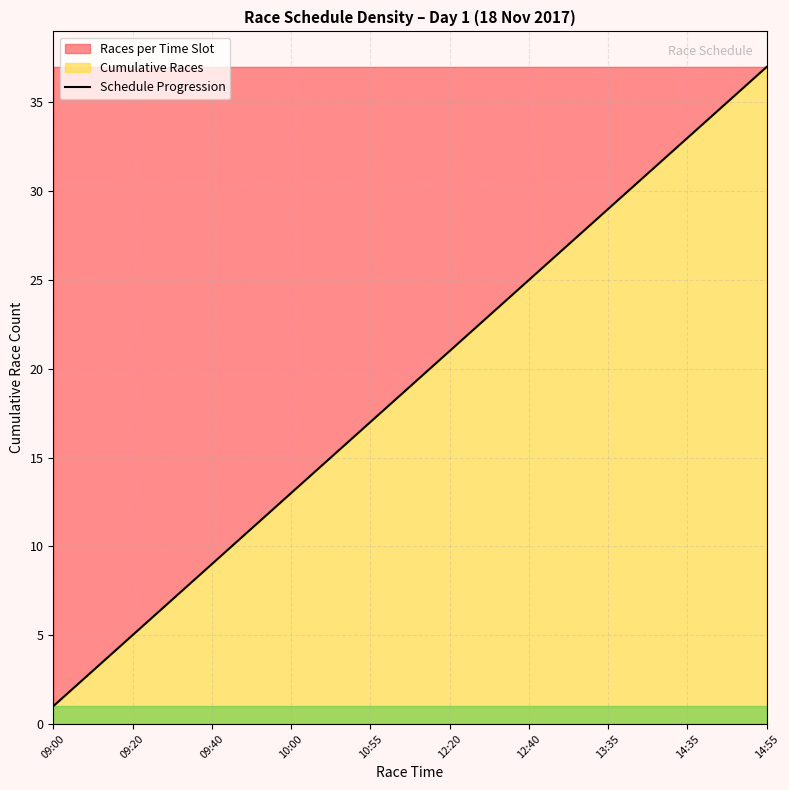

Which label corresponds to the smallest value in the chart?

09:00